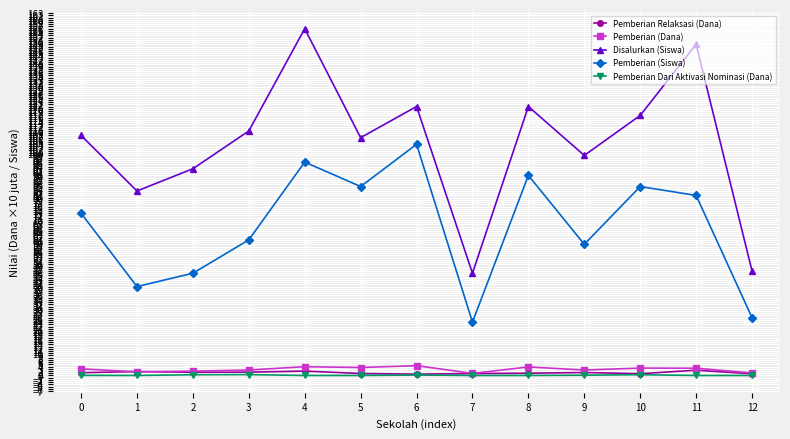

Which series has the largest total across all categories?

Disalurkan (Siswa)